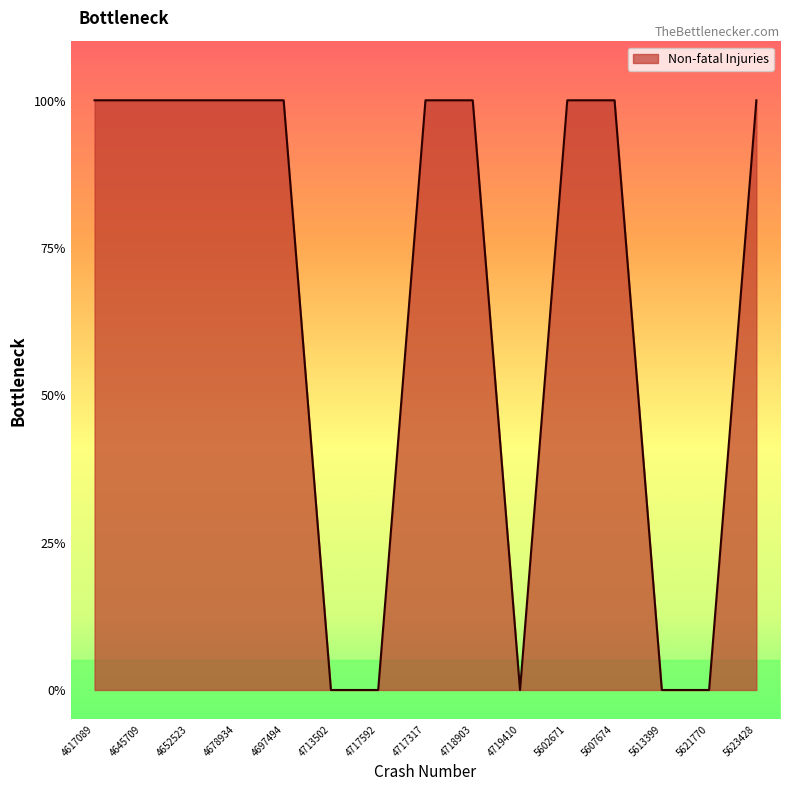

Is this an area chart (filled region under the line)?

Yes